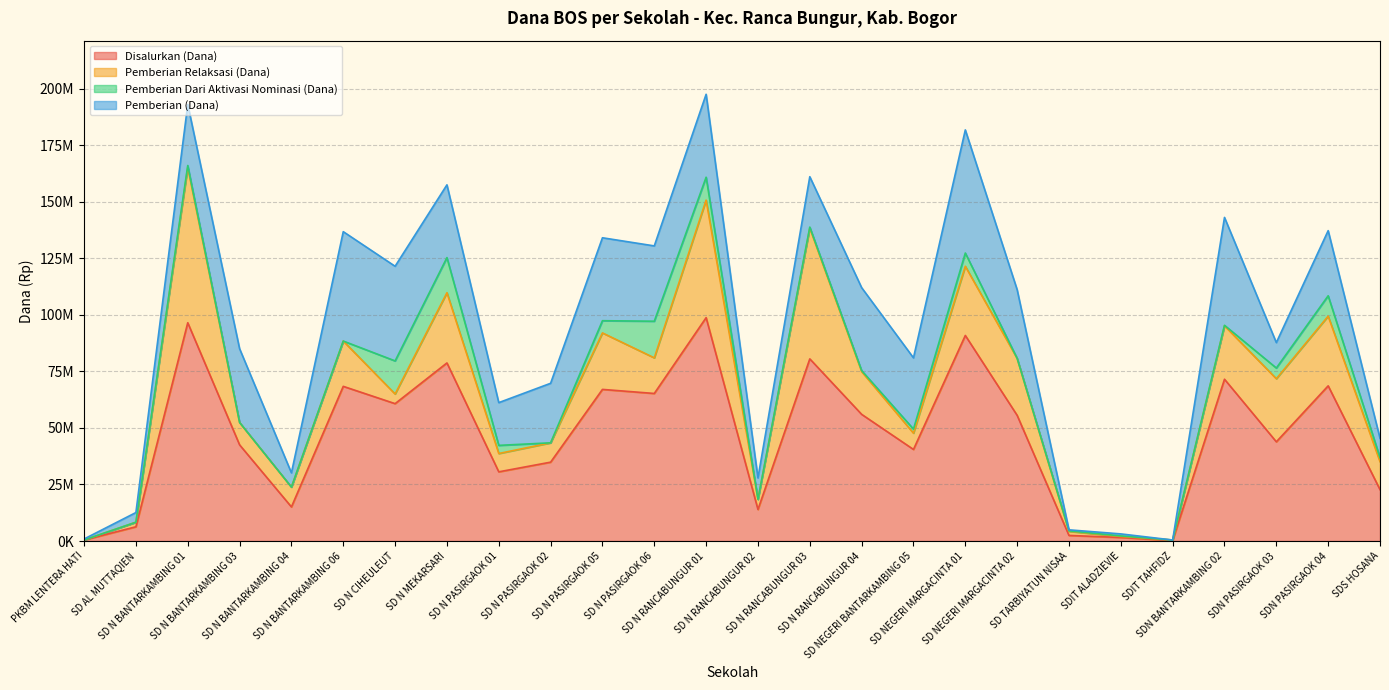

At which label does Pemberian Dari Aktivasi Nominasi (Dana) reach its minimum?

PKBM LENTERA HATI